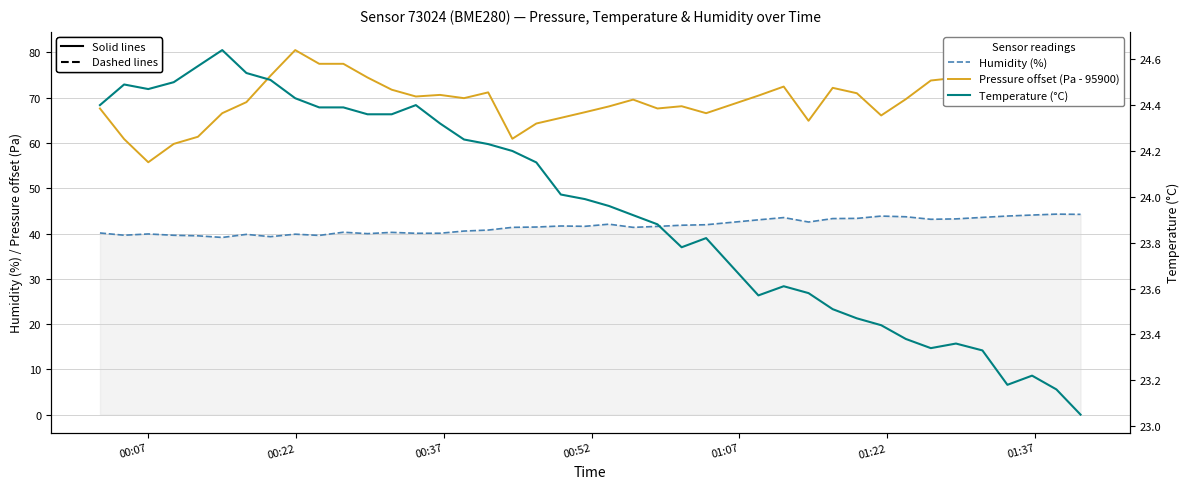

True or false: Temperature (°C) and Humidity (%) intersect in this chart.

False